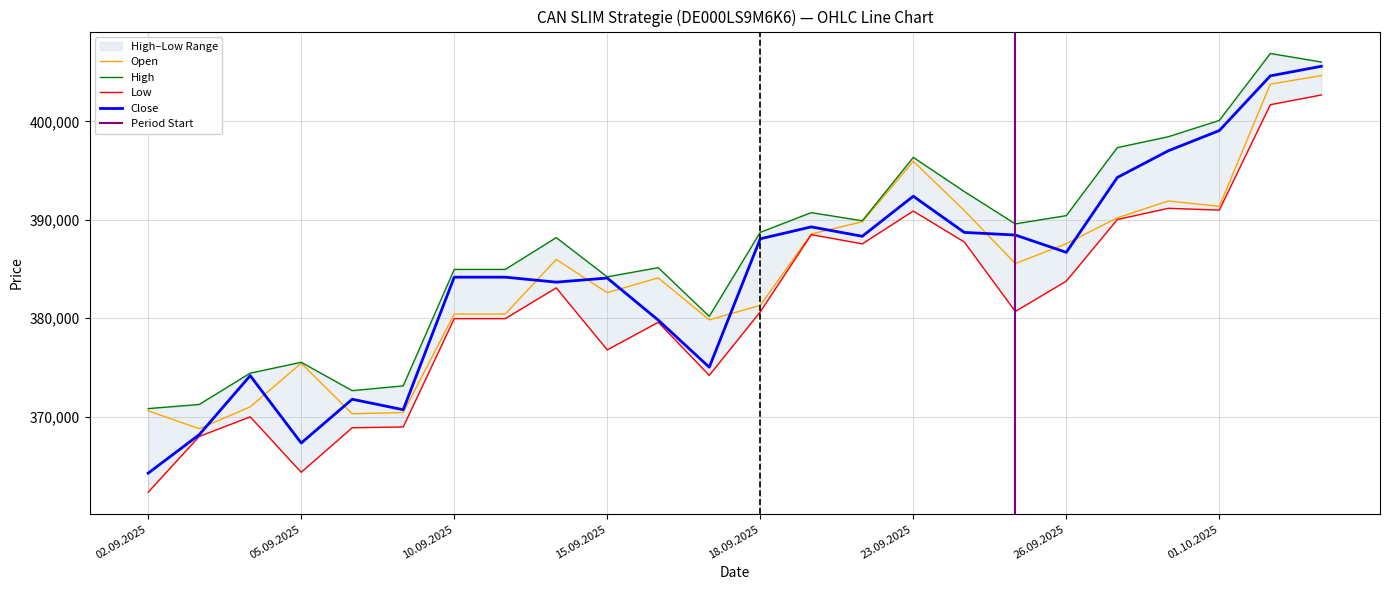

Is this an area chart (filled region under the line)?

No